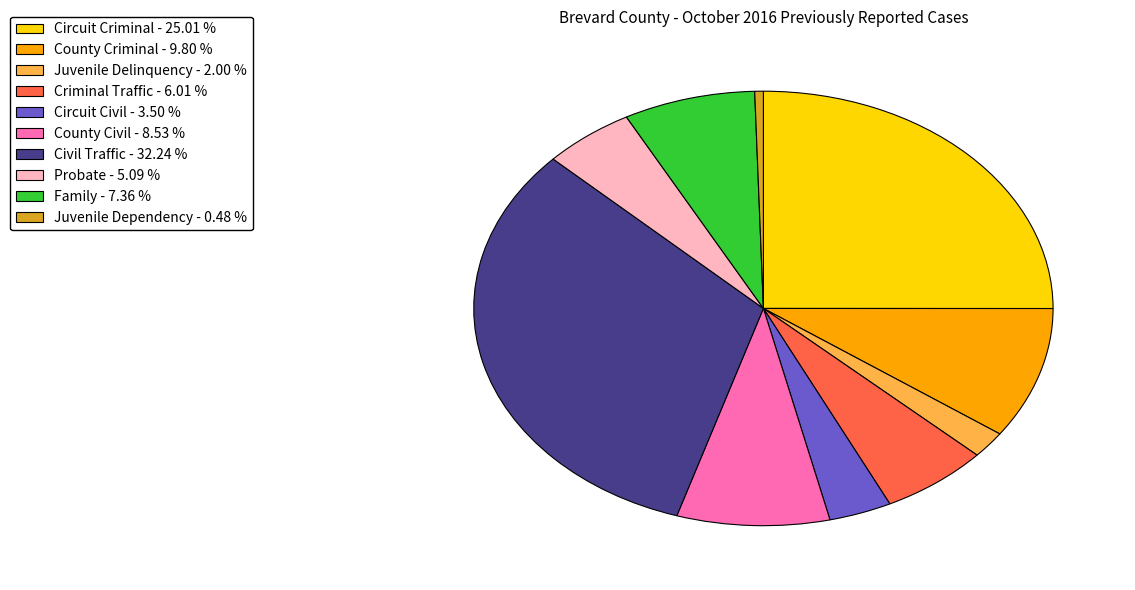

What is the largest slice in the pie chart?

Civil Traffic